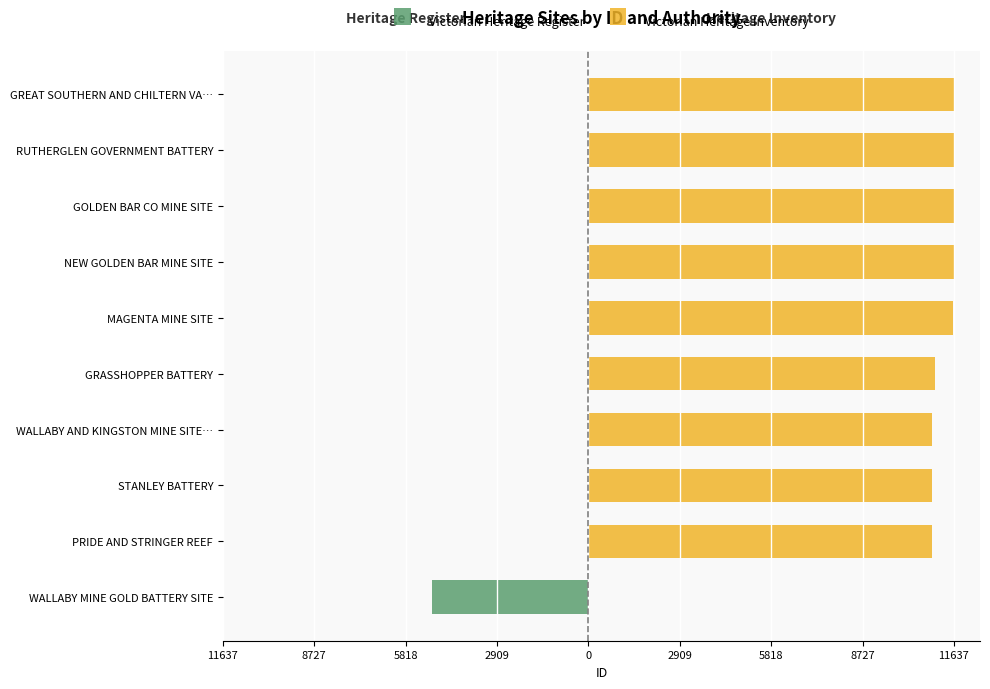

Reading left to right, transcribe all the data shown in this chart.

Victorian Heritage Register: -4983	0	0	0	0	0	0	0	0	0
Victorian Heritage Inventory: 0	10936	10942	10943	11034	11616	11626	11627	11635	11637